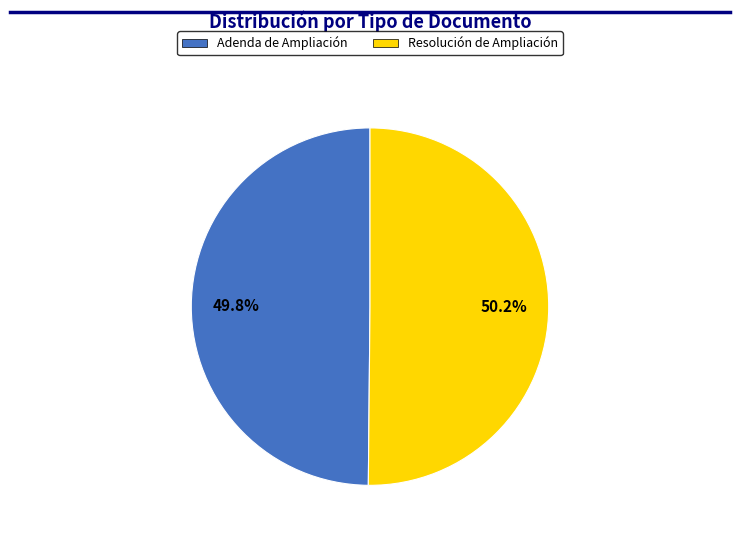

What is the total percentage of Adenda de Ampliación and Resolución de Ampliación?

100.0%